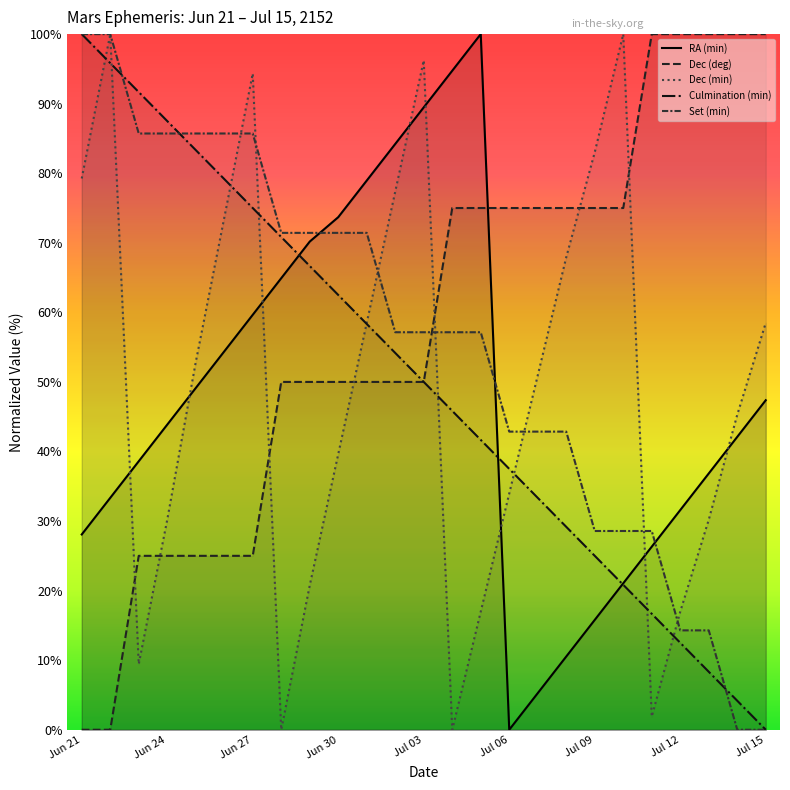

At Jun 30, list the series in order from smallest to largest.

Dec (min), Dec (deg), Culmination (min), Set (min), RA (min)